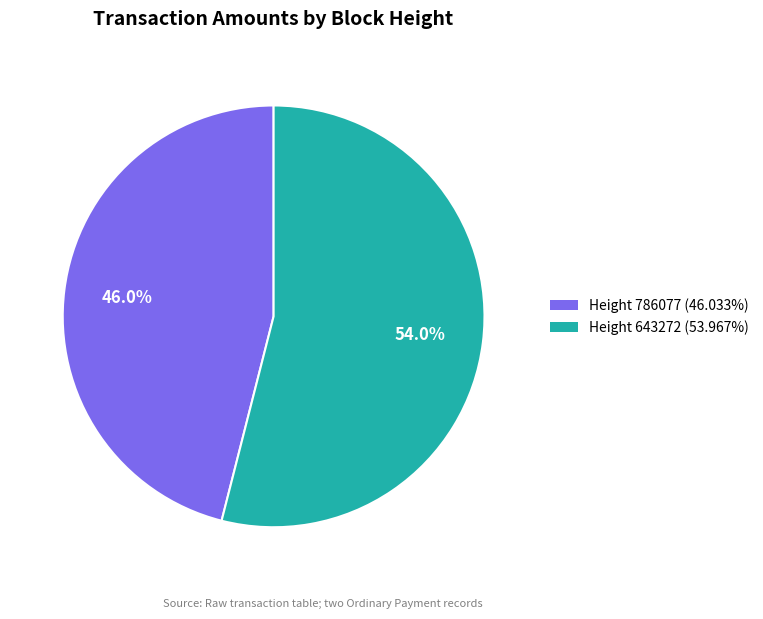

How many segments does this pie chart have?

2